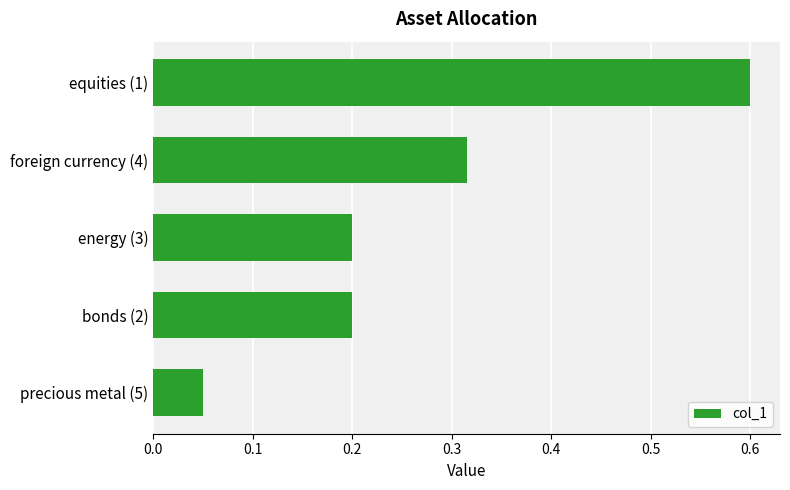

What is the maximum value shown in the chart?

0.6